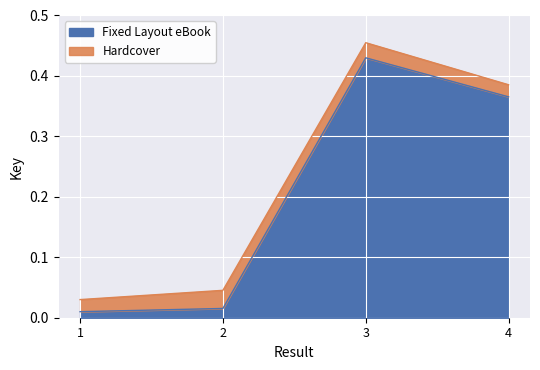

The Fixed Layout eBook series shows 0.2 at 4. True or false?

False